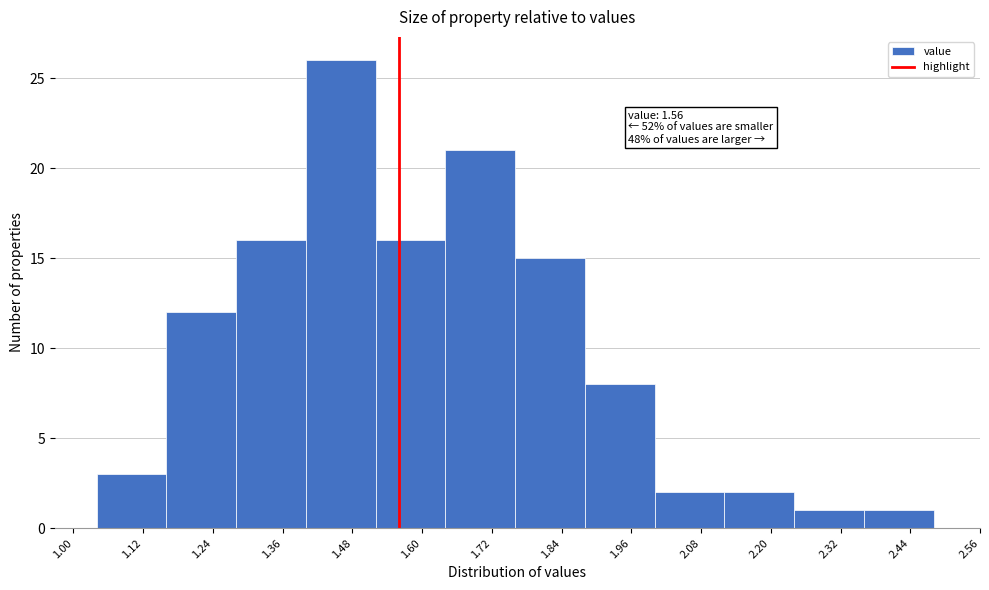

Over which range of the x-axis is the bar tallest?

1.40 to 1.52